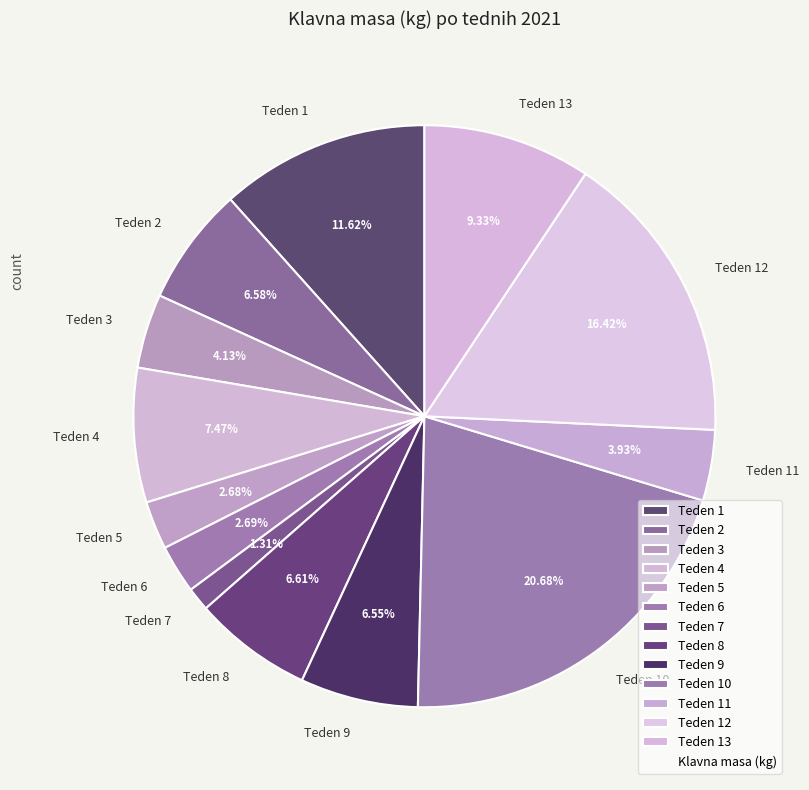

What is the smallest slice in the pie chart?

Teden 7